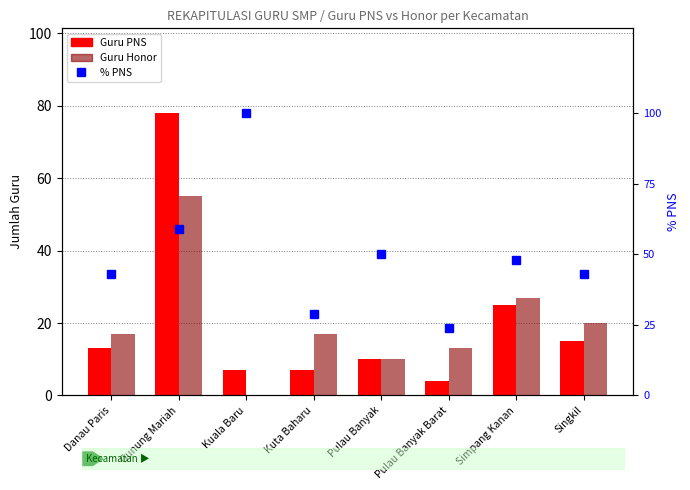

What is the lowest value of the % PNS series?

24